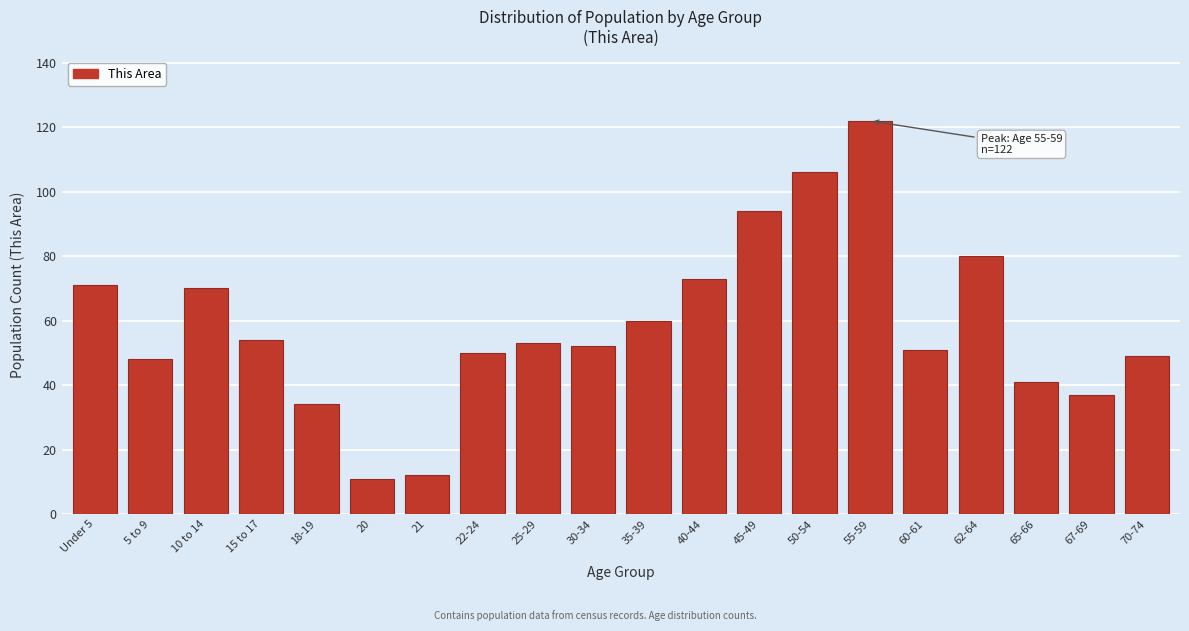

Reading left to right, list all the values displayed in this chart.

71	48	70	54	34	11	12	50	53	52	60	73	94	106	122	51	80	41	37	49